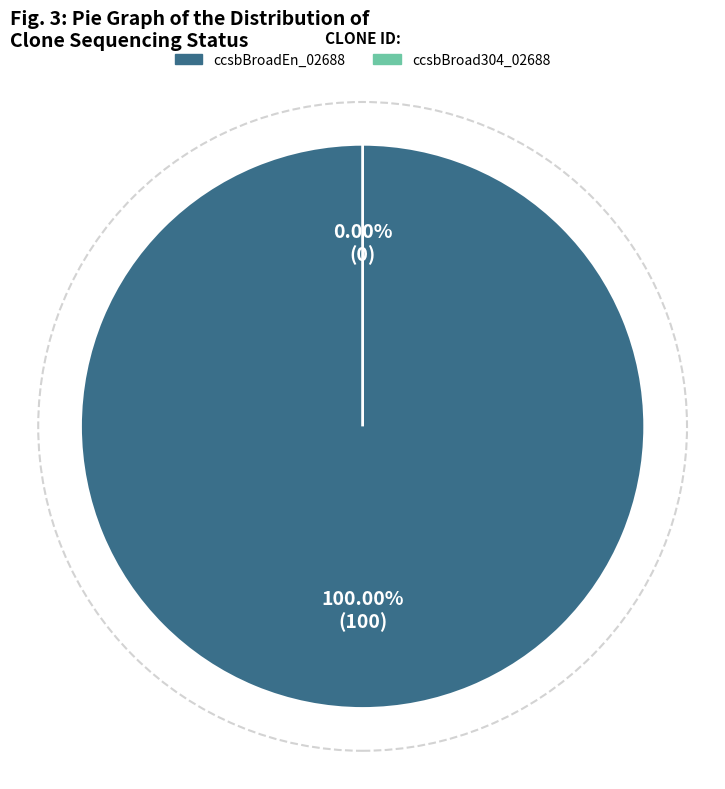

To the nearest percent, what is the combined percentage of ccsbBroad304_02688 and ccsbBroadEn_02688?

100%